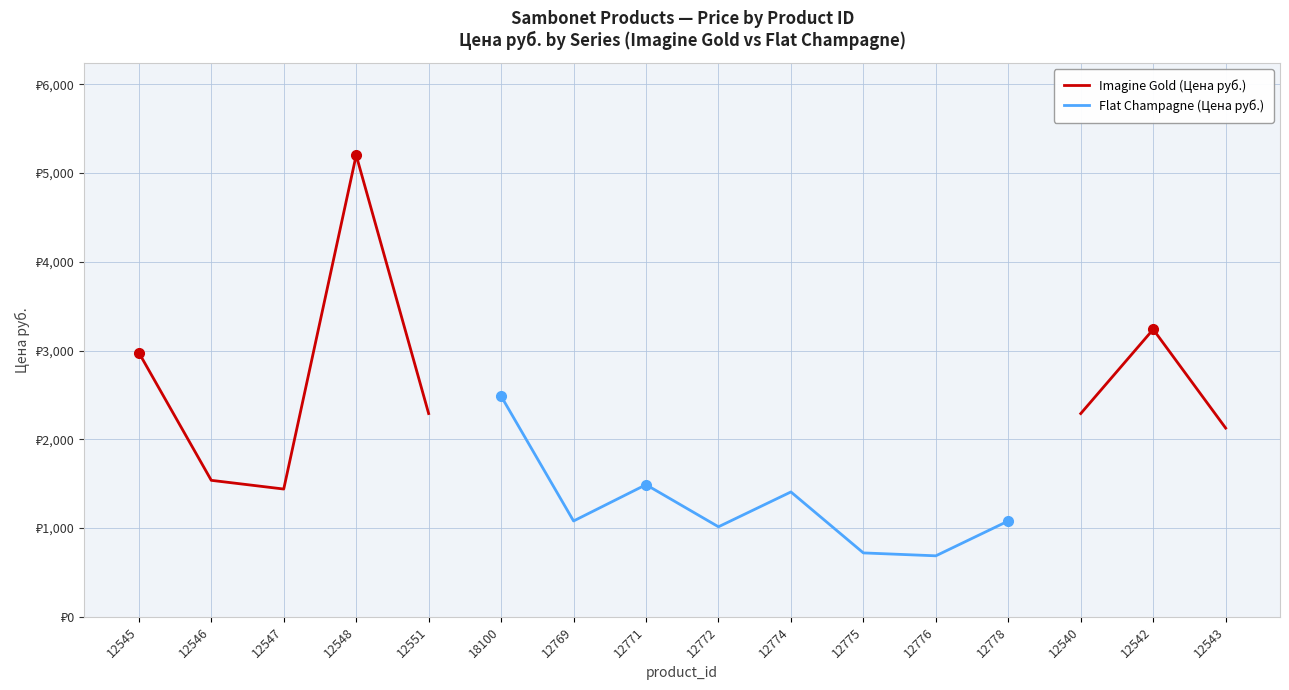

How many interior local peaks does the Flat Champagne (Цена руб.) series have?

2